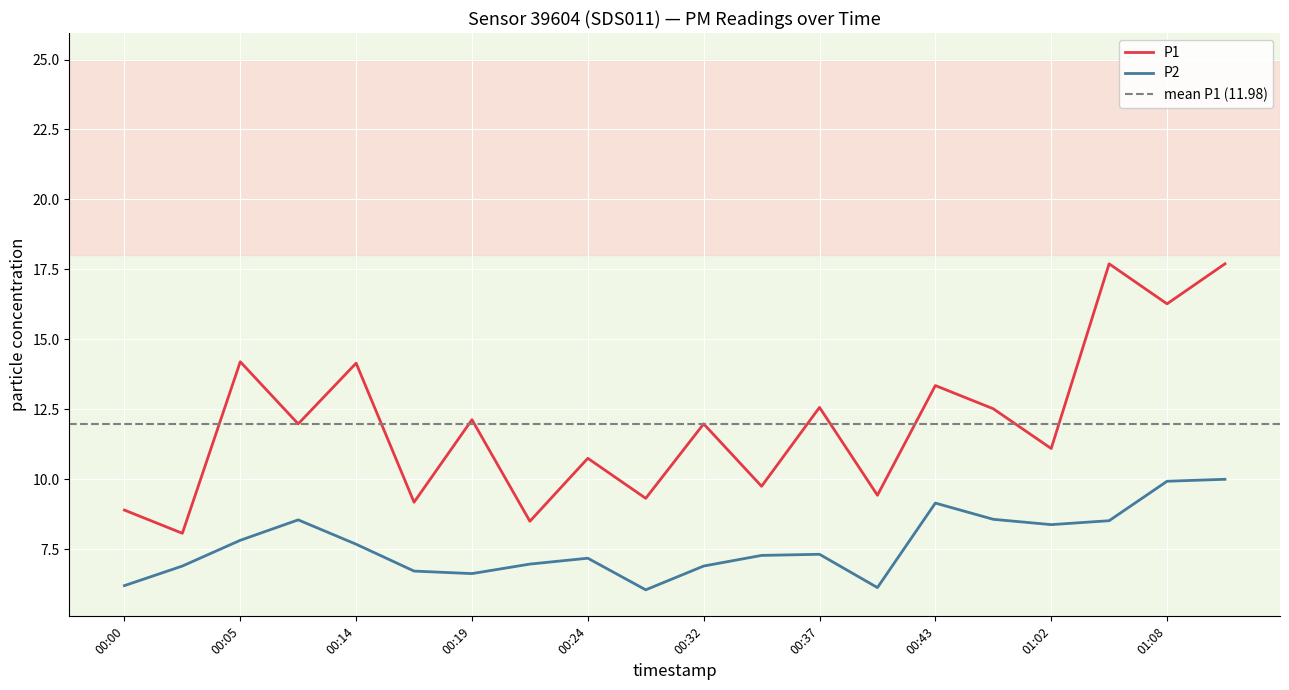

List the series in order of their peak value, lowest first.

P2, P1